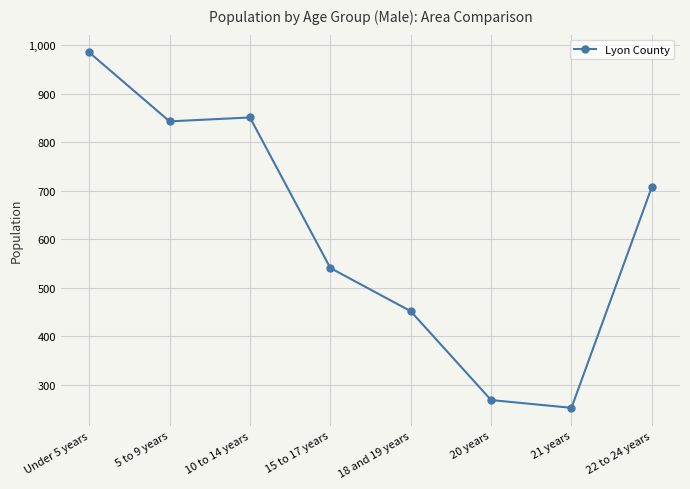

At which label is the value closest to 619?

15 to 17 years